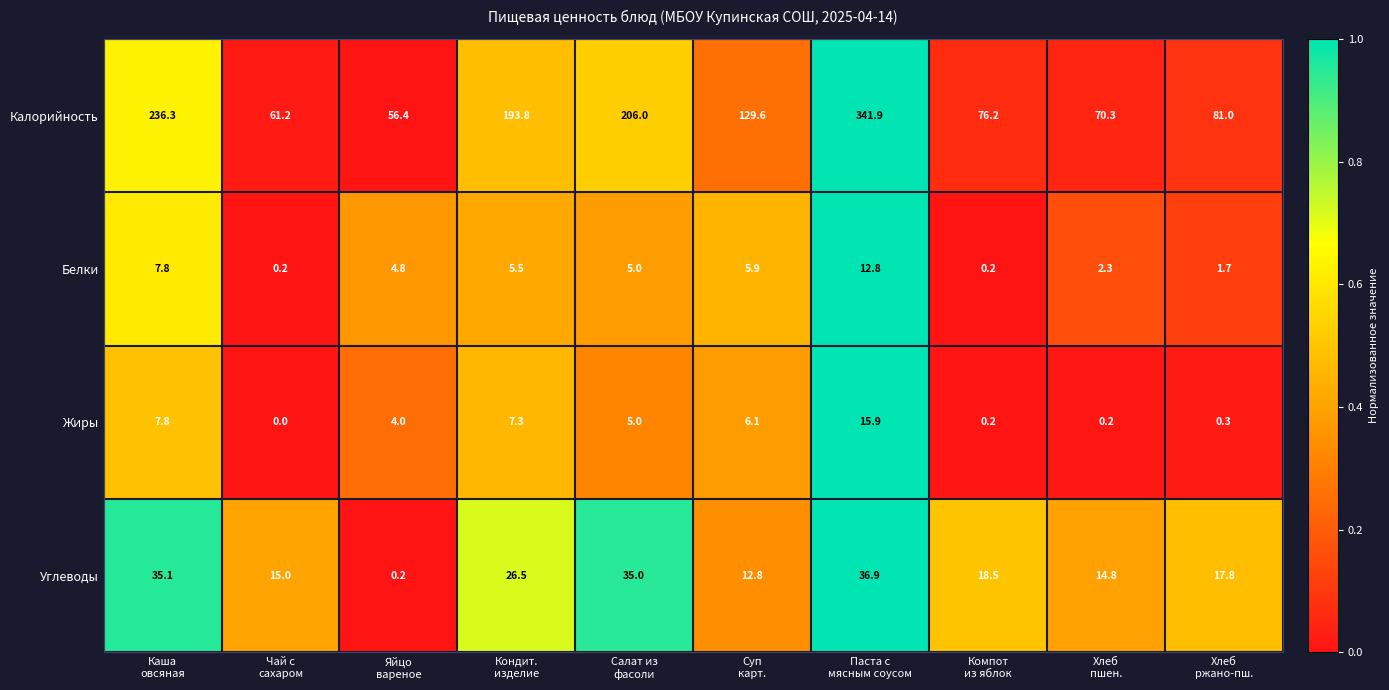

At Чай с
сахаром, list the series in order from largest to smallest.

Калорийность, Углеводы, Белки, Жиры